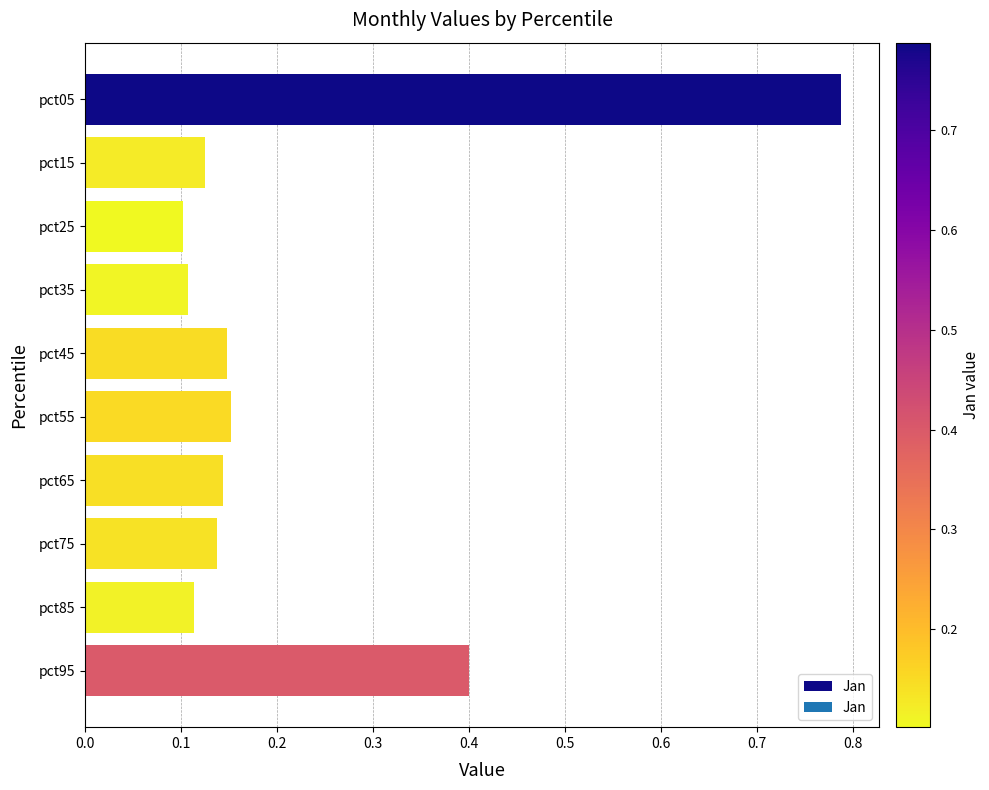

How many bars are there in total?

10